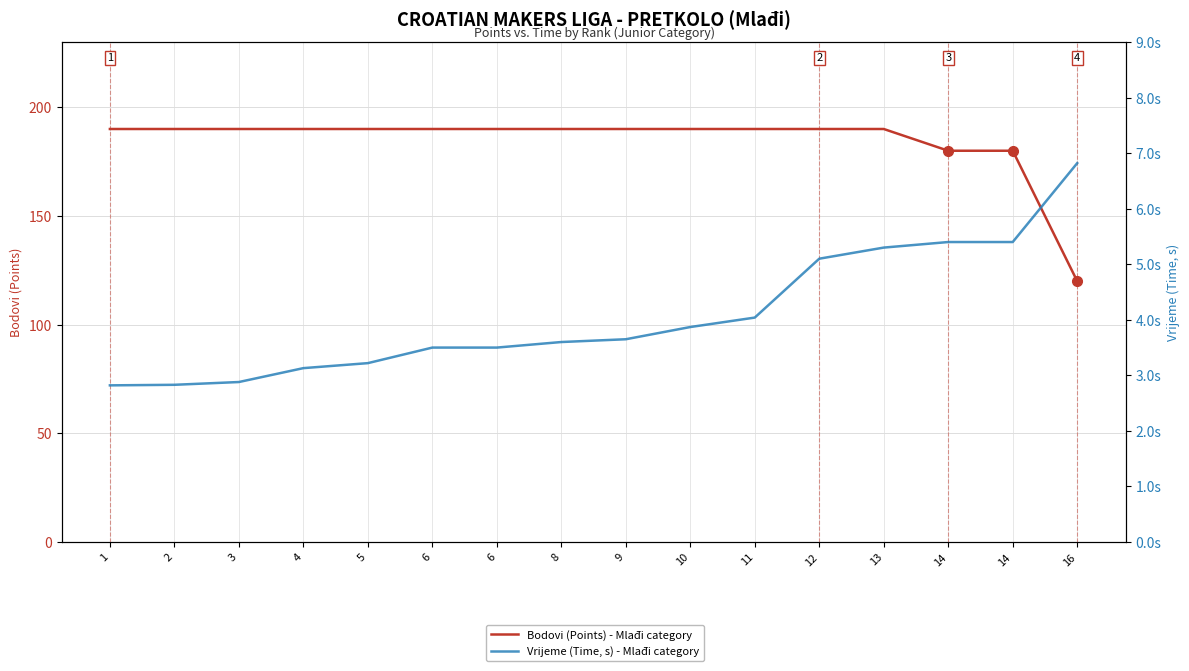

At how many categories does at least one series exceed 64?

16